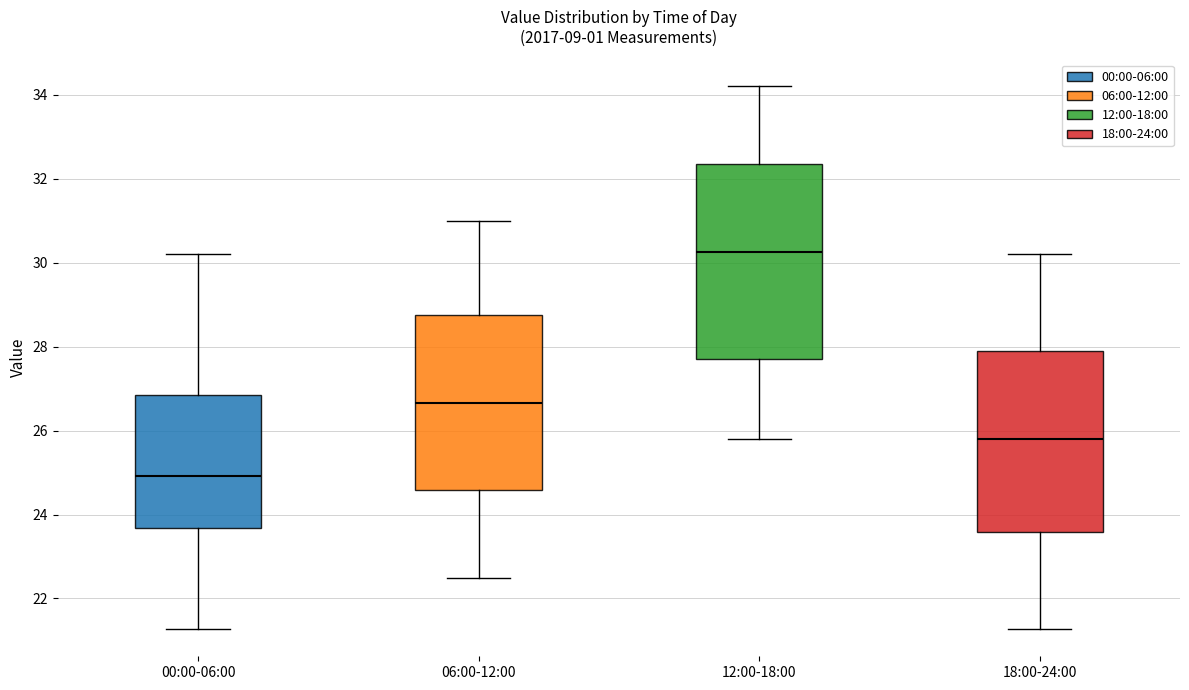

Reading left to right, transcribe this box plot: for each box, give where its median line is, the range the box spans, and where its two whiskers end, as read against the y-axis. The values are not printed on the chart, so give them approximately, as read against the axis.

00:00-06:00: median 25.0, box 23.6 to 26.8, whiskers 21.2 to 30.2
06:00-12:00: median 26.6, box 24.6 to 28.8, whiskers 22.6 to 31.0
12:00-18:00: median 30.2, box 27.8 to 32.4, whiskers 25.8 to 34.2
18:00-24:00: median 25.8, box 23.6 to 28.0, whiskers 21.2 to 30.2